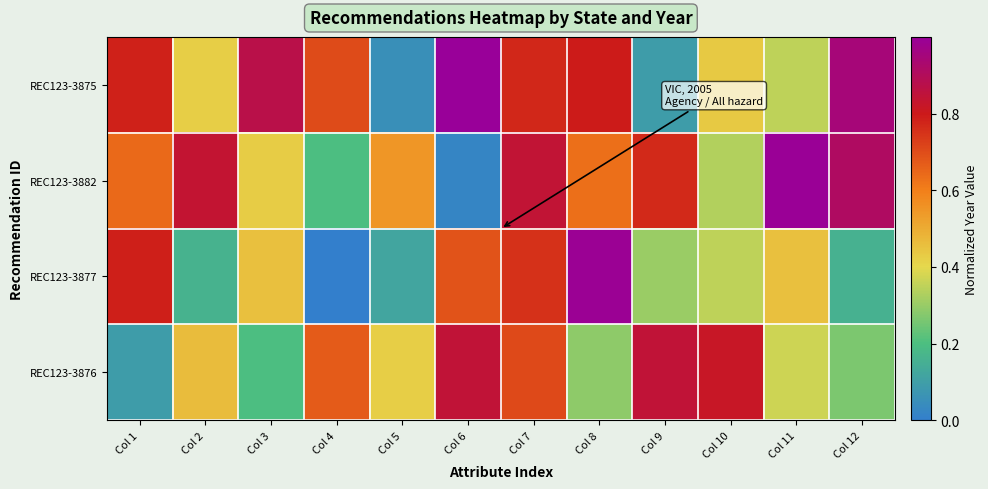

Reading left to right, list all the values displayed in this chart.

REC123-3875: Col 1=0.8	Col 2=0.4	Col 3=0.9	Col 4=0.7	Col 5=0.1	Col 6=1.0	Col 7=0.8	Col 8=0.8	Col 9=0.1	Col 10=0.4	Col 11=0.4	Col 12=0.9
REC123-3882: Col 1=0.6	Col 2=0.8	Col 3=0.4	Col 4=0.2	Col 5=0.5	Col 6=0.0	Col 7=0.8	Col 8=0.6	Col 9=0.8	Col 10=0.3	Col 11=1.0	Col 12=0.9
REC123-3877: Col 1=0.8	Col 2=0.2	Col 3=0.5	Col 4=0.0	Col 5=0.1	Col 6=0.7	Col 7=0.8	Col 8=1.0	Col 9=0.3	Col 10=0.4	Col 11=0.5	Col 12=0.2
REC123-3876: Col 1=0.1	Col 2=0.5	Col 3=0.2	Col 4=0.7	Col 5=0.4	Col 6=0.8	Col 7=0.7	Col 8=0.3	Col 9=0.8	Col 10=0.8	Col 11=0.4	Col 12=0.3